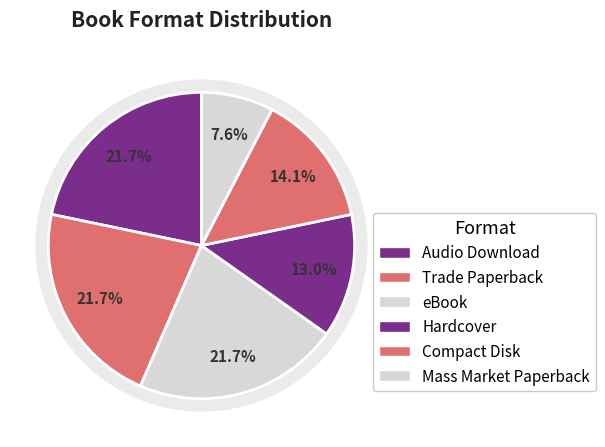

Which has a higher value, Compact Disk or Mass Market Paperback?

Compact Disk